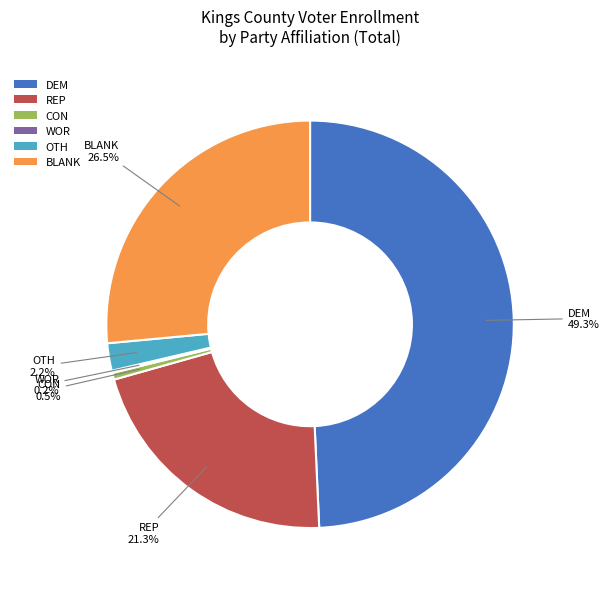

Which has a higher value, BLANK or OTH?

BLANK